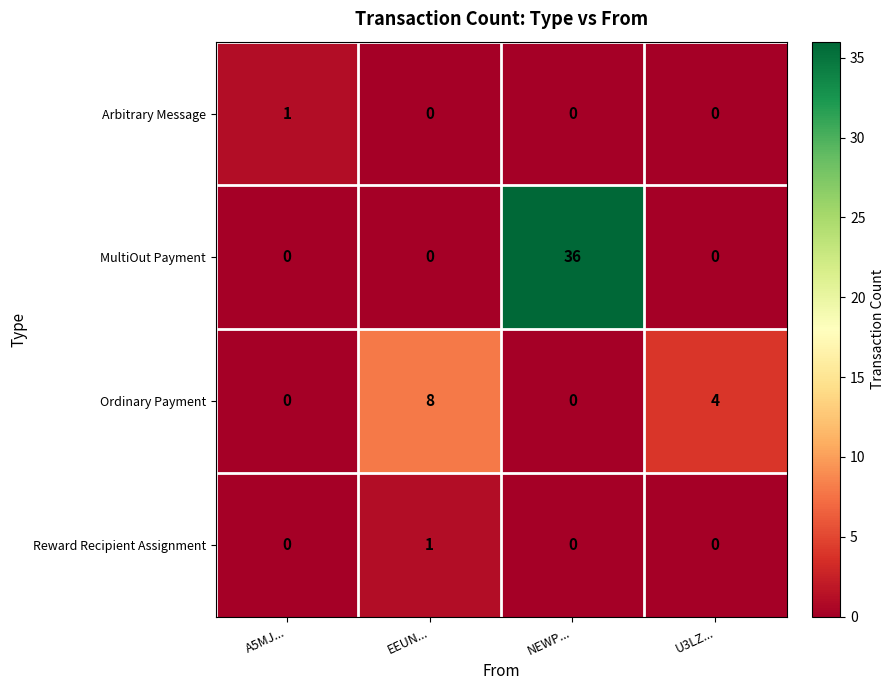

Is it true that Arbitrary Message equals 0 at NEWP...?

True